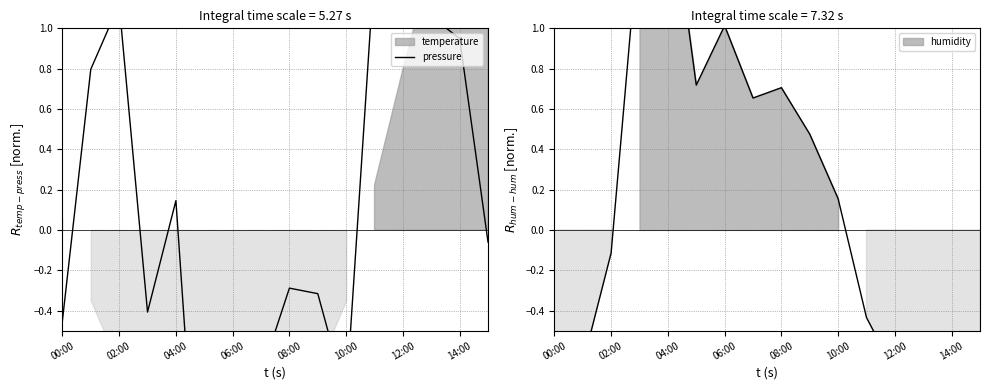

How many positive values are there?

7